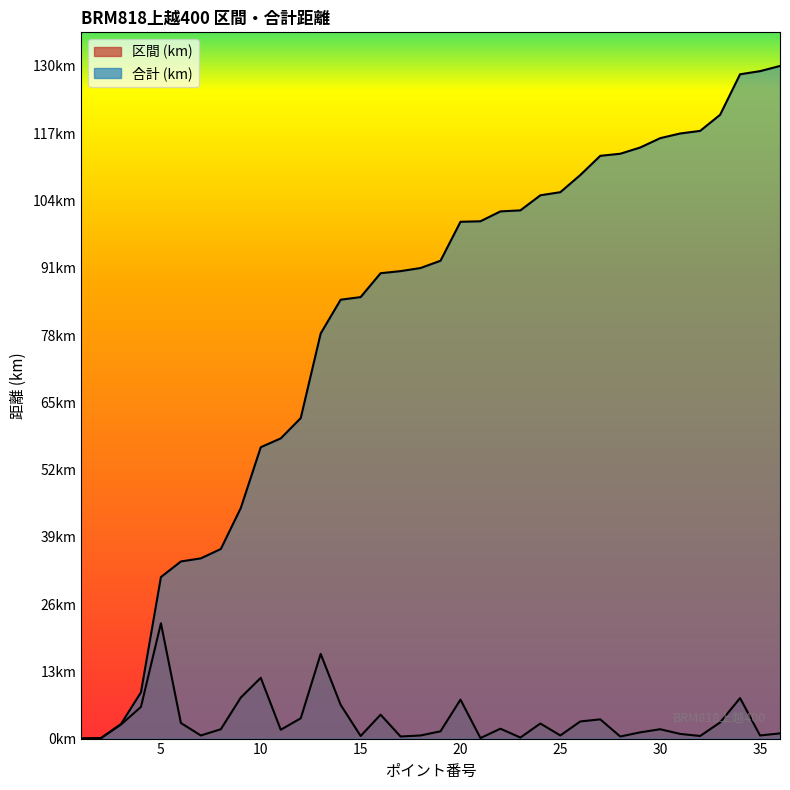

True or false: 区間 and 合計 intersect in this chart.

False